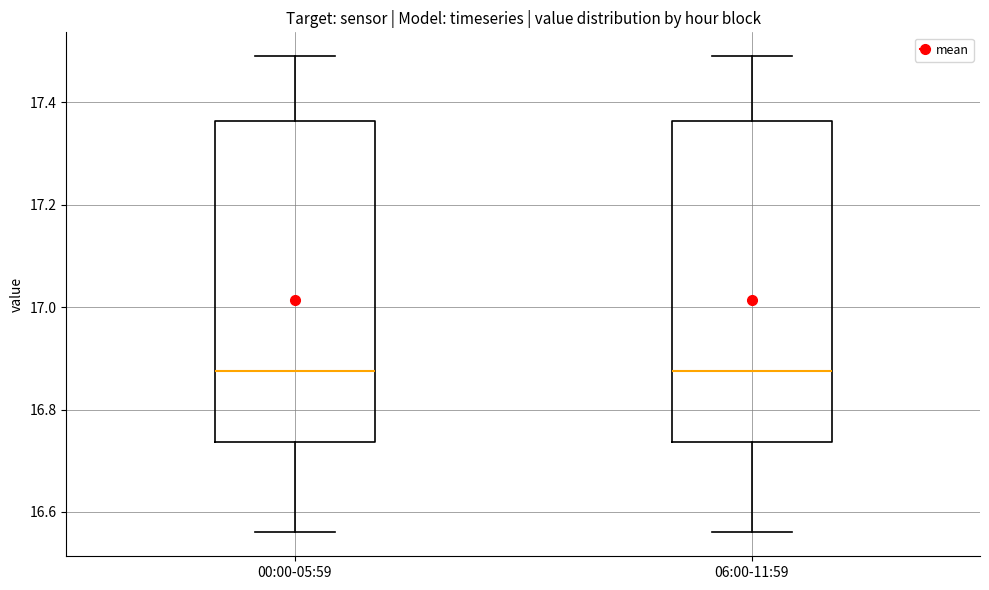

Where is the lower edge of the box for 00:00-05:59 on the y-axis? The values are not printed on the chart, so give them approximately, as read against the axis.

16.74